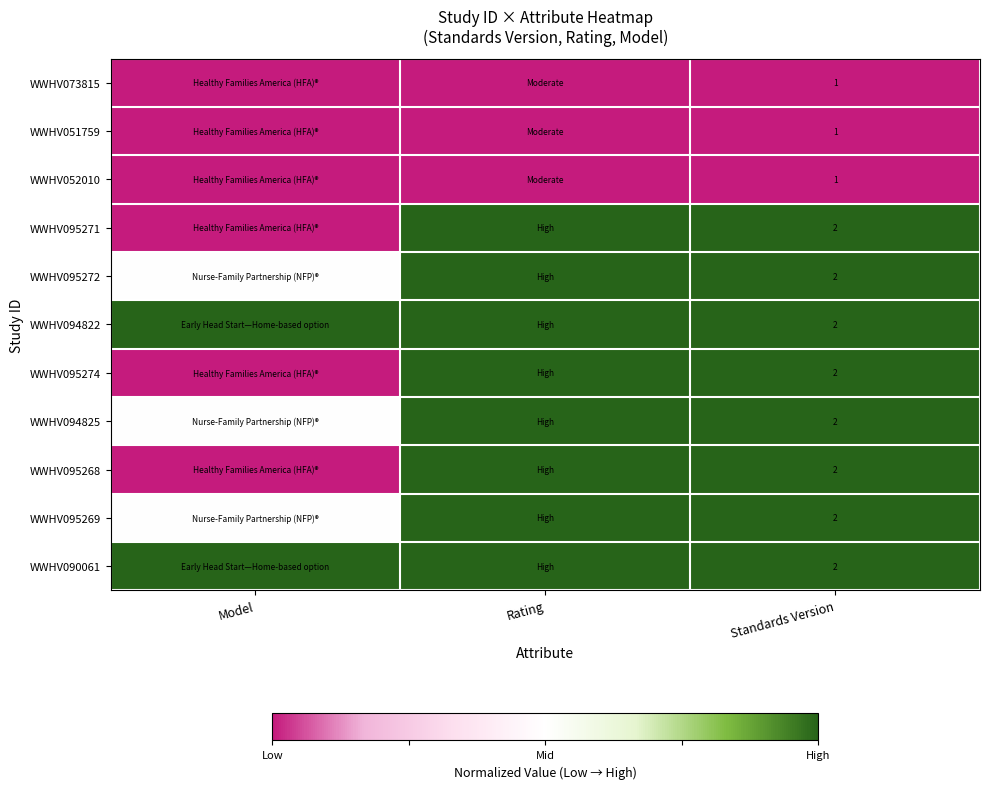

The WWHV095272 series shows 3 at Standards Version. True or false?

False